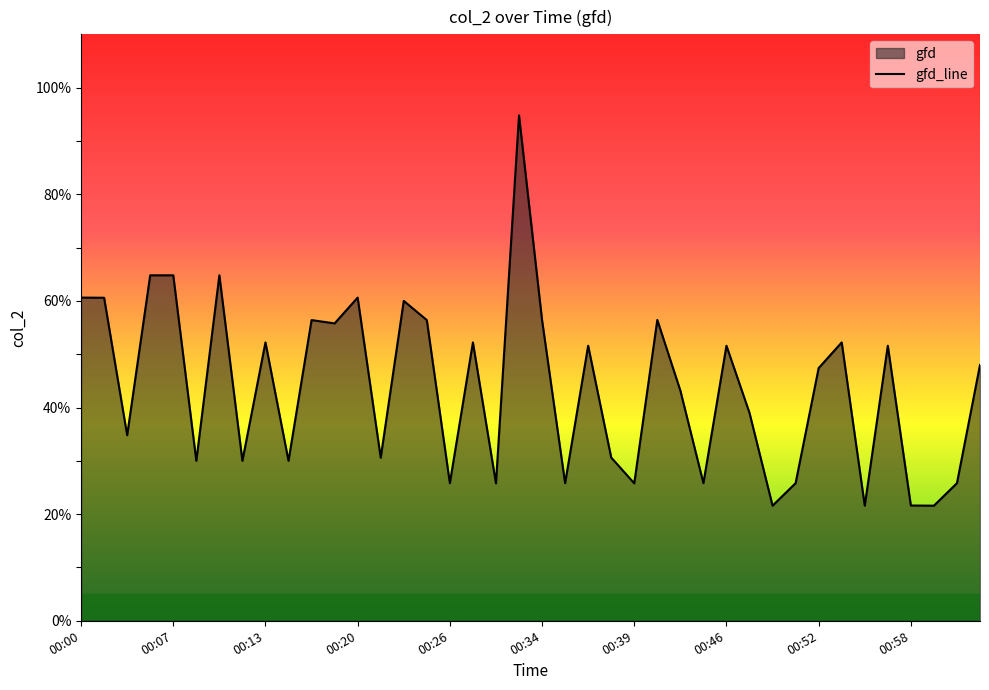

Reading left to right, list all the values displayed in this chart.

60.6	60.6	34.8	64.8	64.8	30.0	64.8	30.0	52.2	30.0	56.4	55.8	60.6	30.6	60.0	56.4	25.8	52.2	25.8	94.8	56.4	25.8	51.6	30.6	25.8	56.4	43.2	25.8	51.6	39.0	21.6	25.8	47.4	52.2	21.6	51.6	21.6	21.6	25.8	48.0